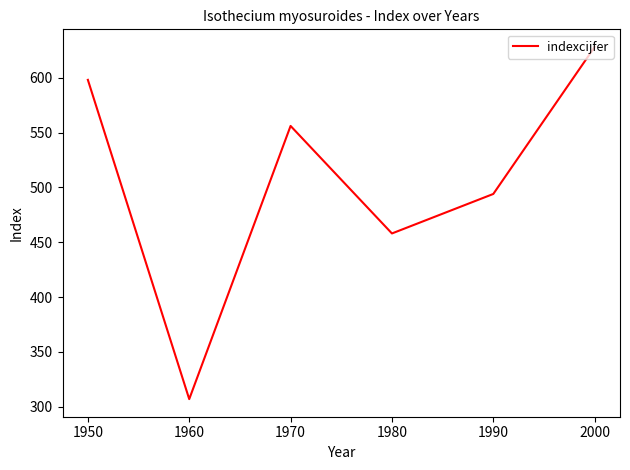

Read the value at 1980, to the nearest 5.

460